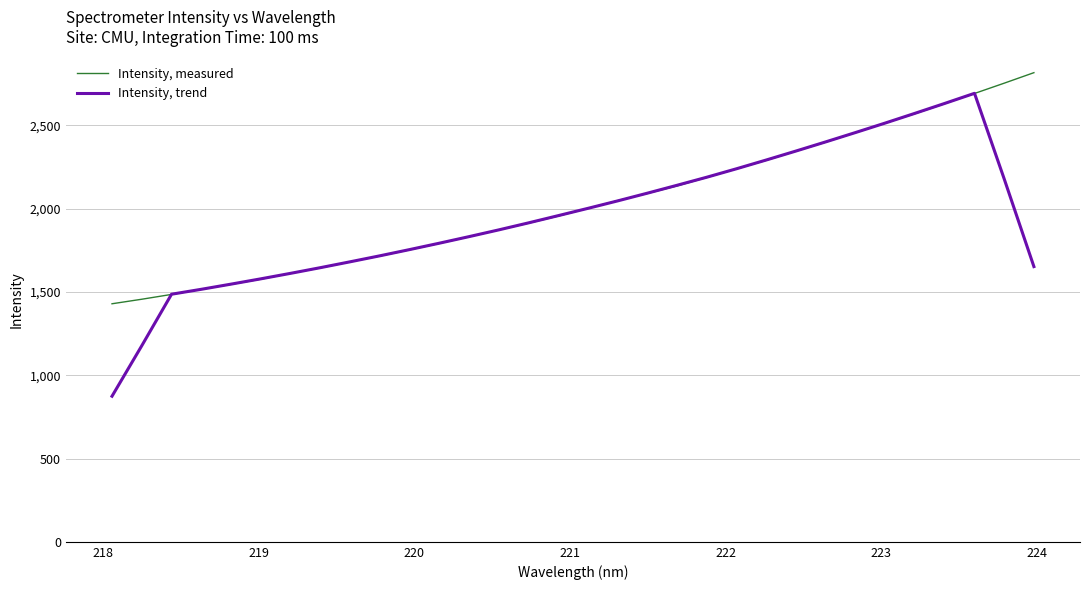

What are all the series names shown in the legend?

Intensity, measured, Intensity, trend